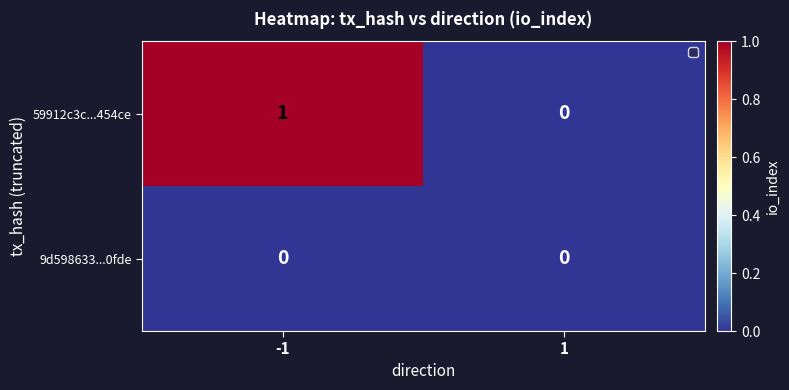

List the series in order of their overall mean, lowest first.

9d598633...0fde, 59912c3c...454ce